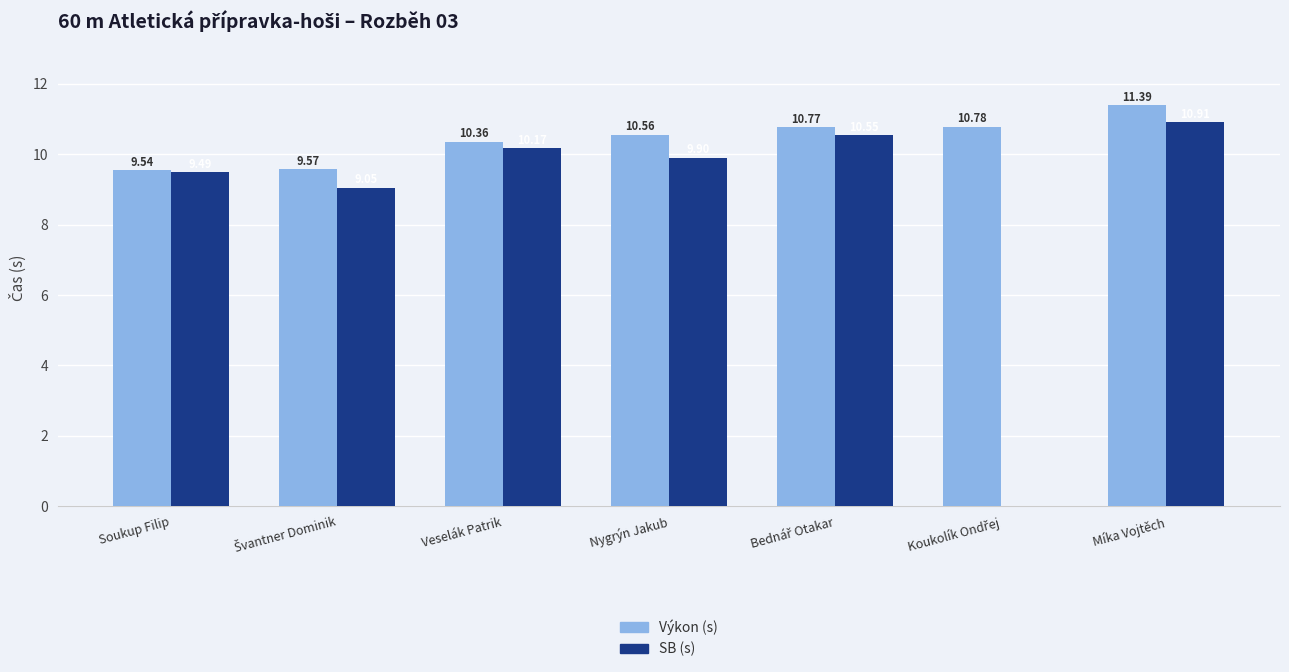

What are all the series names shown in the legend?

Výkon (s), SB (s)